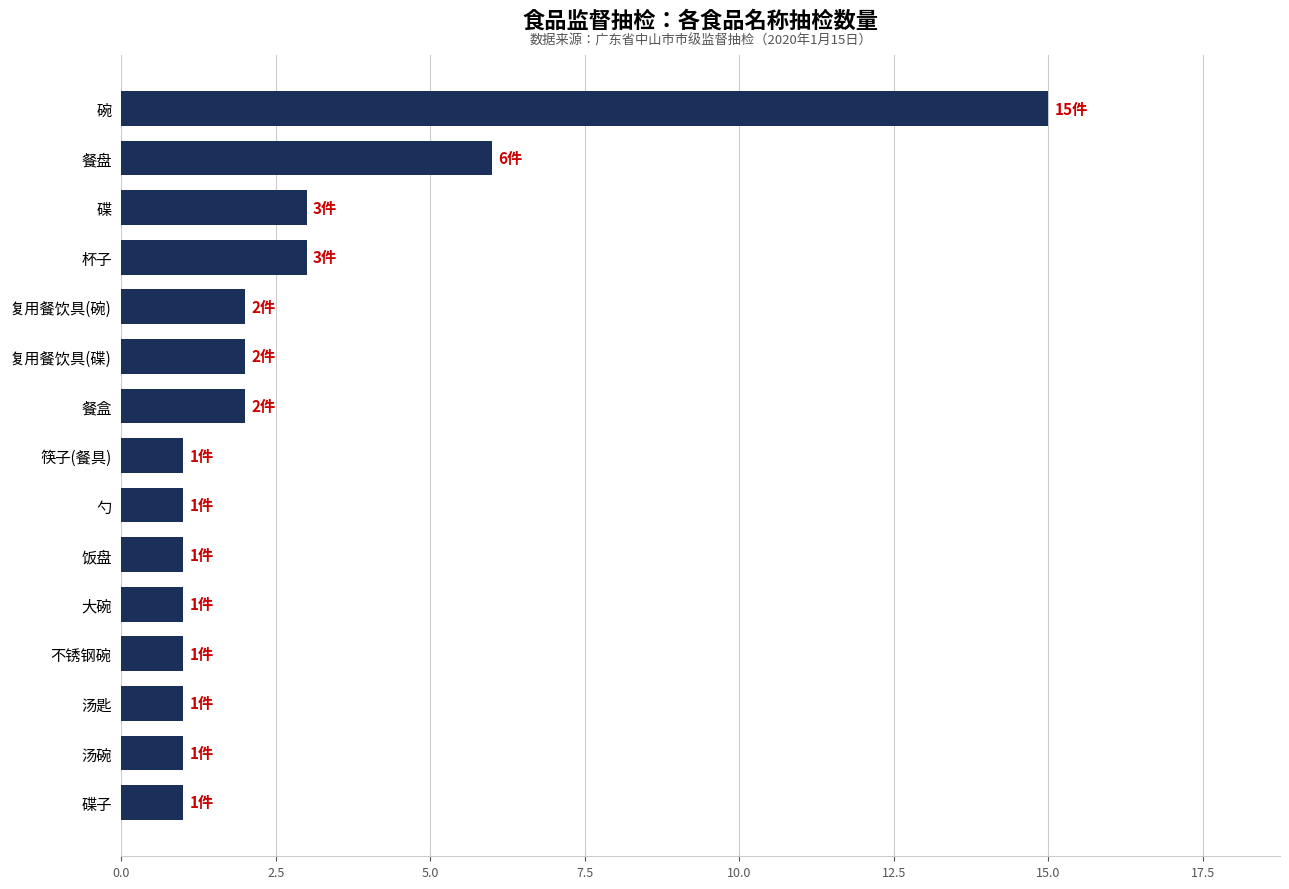

What is the average value?

3